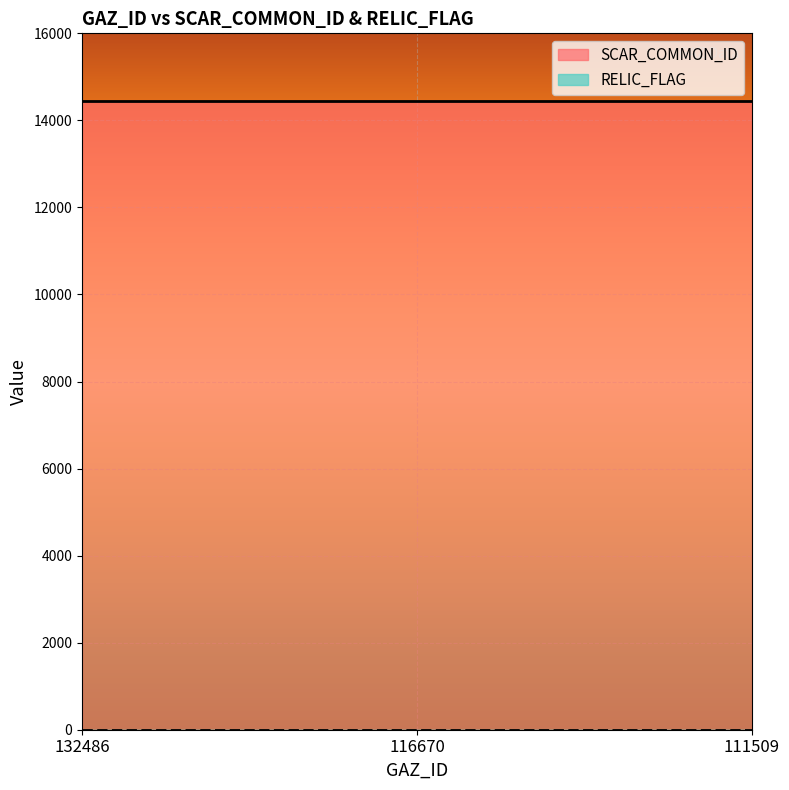

What is the sum of the SCAR_COMMON_ID values at 111509 and 116670?

28878